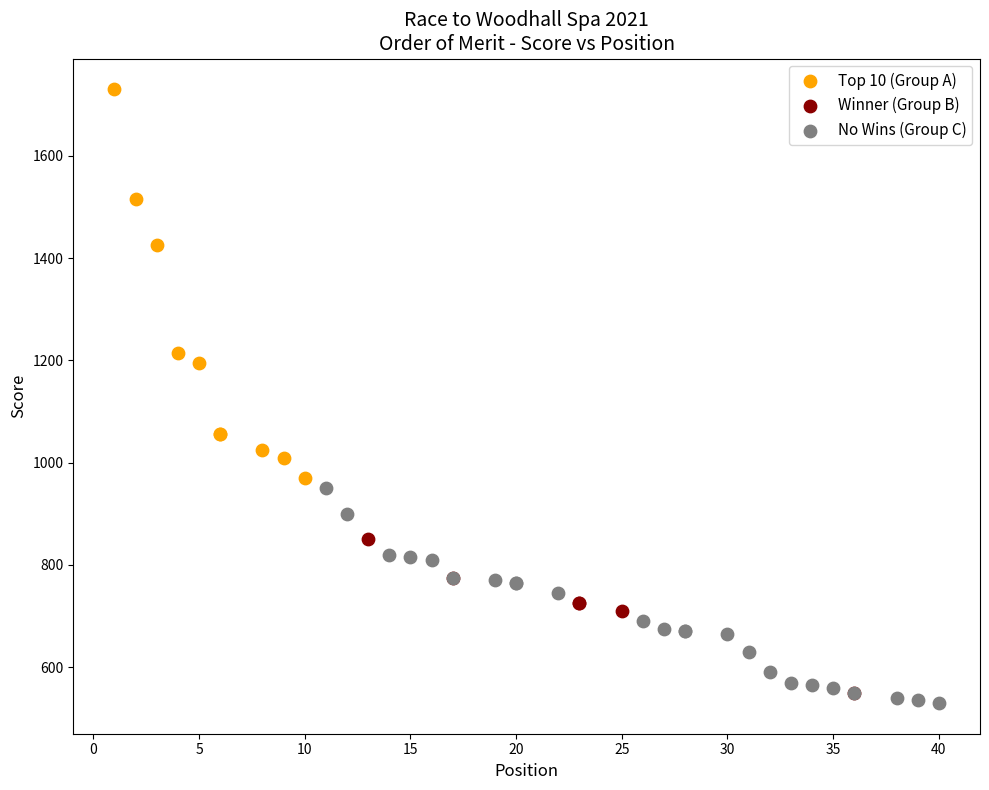

Which series has the widest spread of Y values?

Top 10 (Group A)